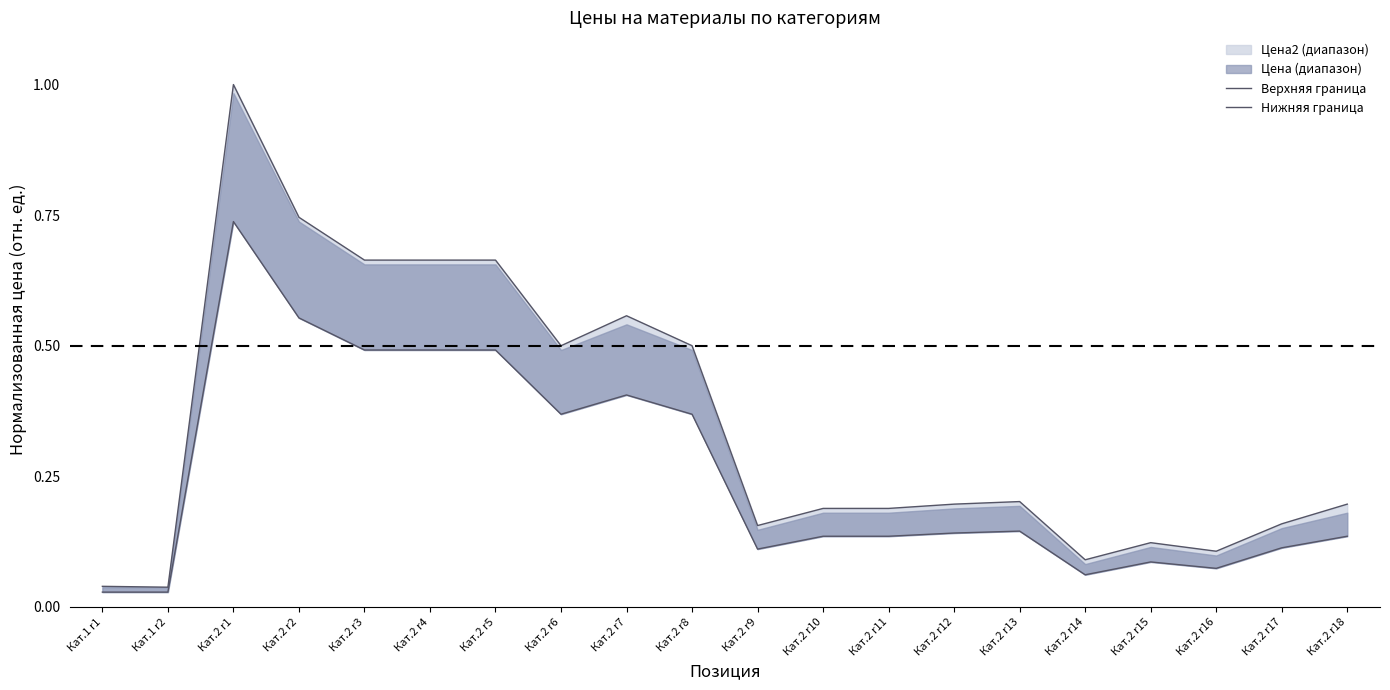

At Кат.2 r14, list the series in order from smallest to largest.

Нижняя граница, Верхняя граница